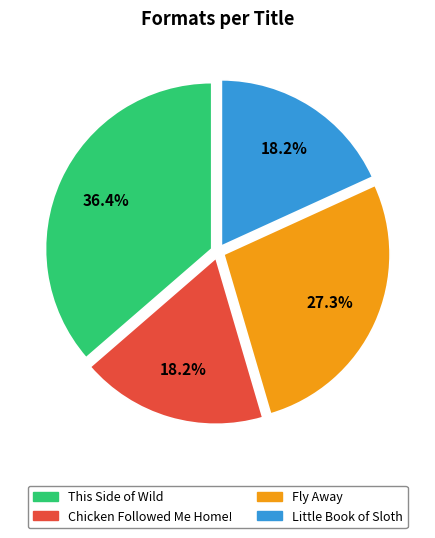

Is Fly Away the majority of the pie?

No